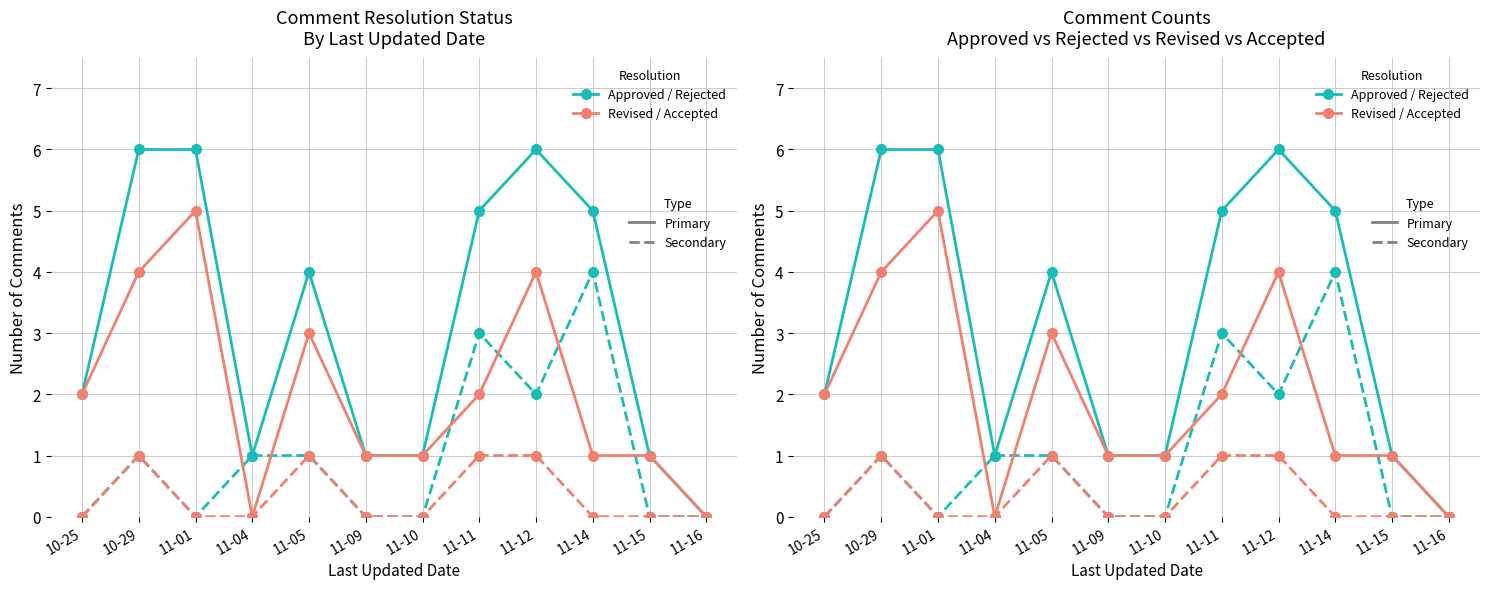

What is the difference between the maximum and minimum values in the Approved Count series?

6